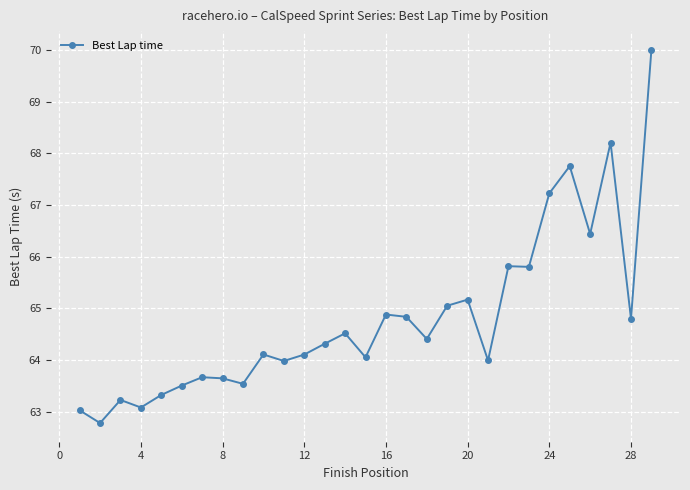

What is the greatest value displayed?

70.0